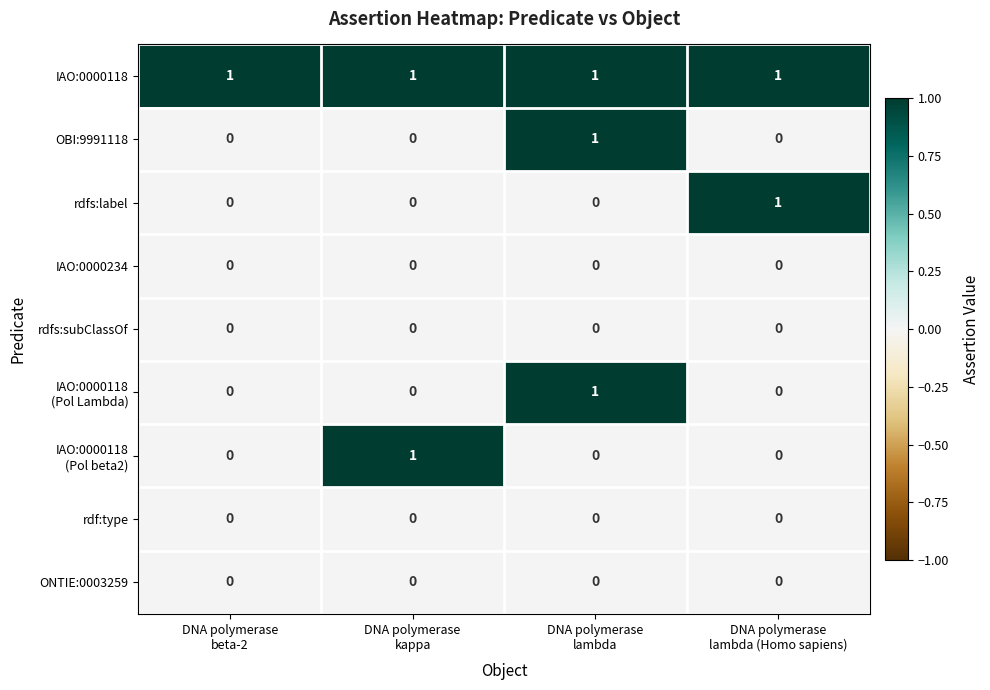

At how many categories does at least one series exceed 0?

4